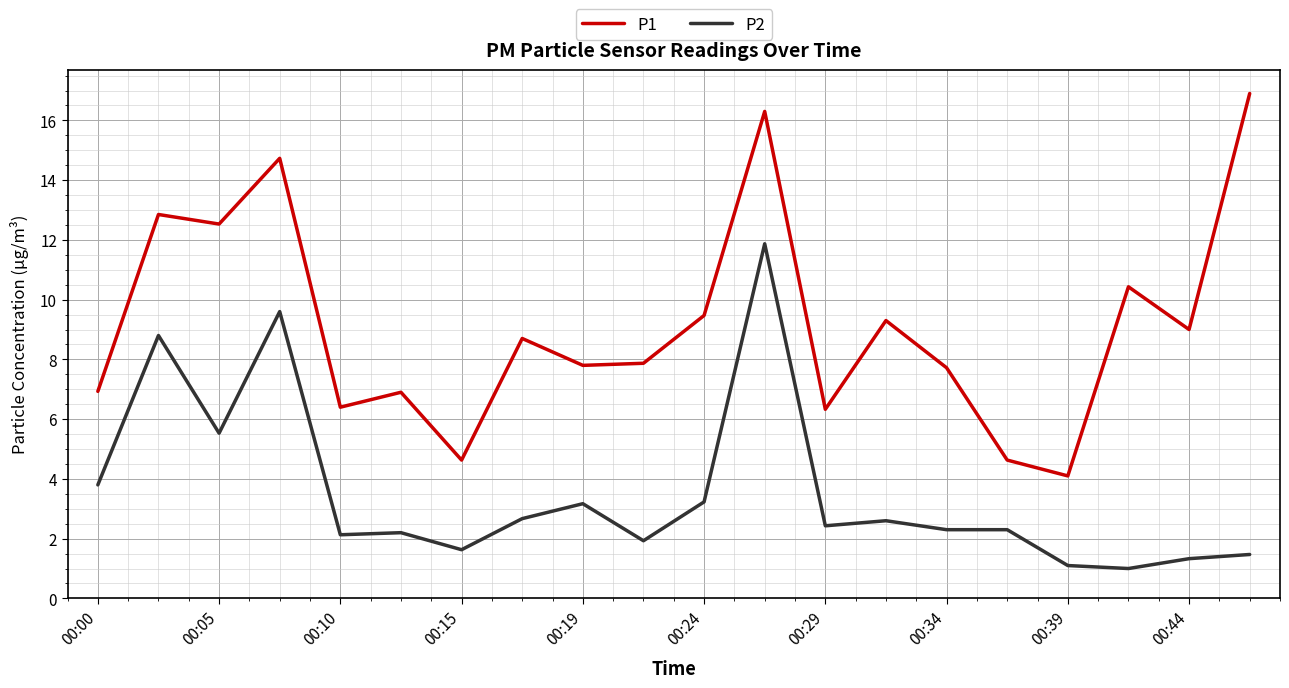

List the series in order of their overall mean, lowest first.

P2, P1